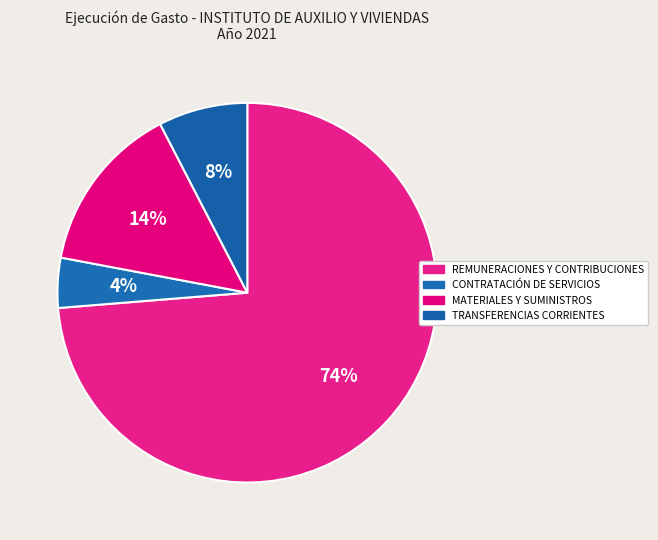

Which has a higher value, MATERIALES Y SUMINISTROS or CONTRATACIÓN DE SERVICIOS?

MATERIALES Y SUMINISTROS